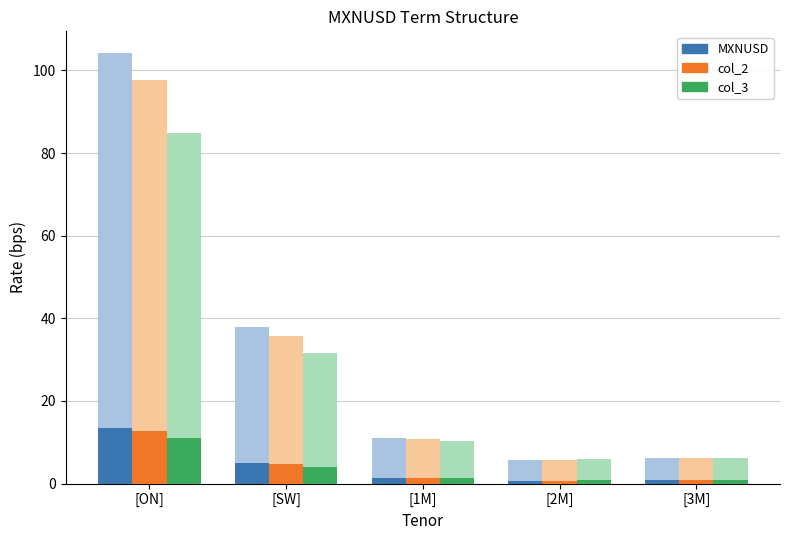

How many values in the col_2 series are below 1?

2